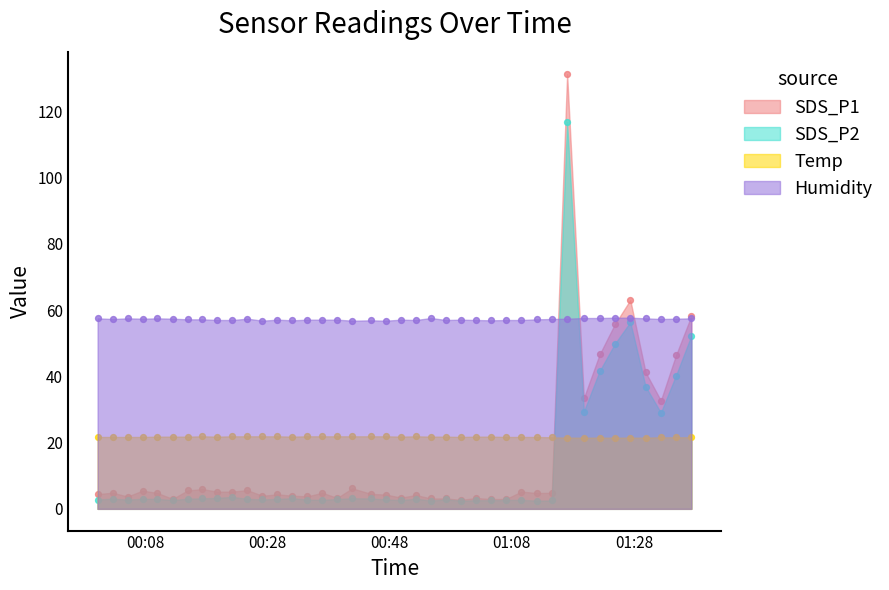

Which series reaches the maximum Y coordinate?

SDS_P1